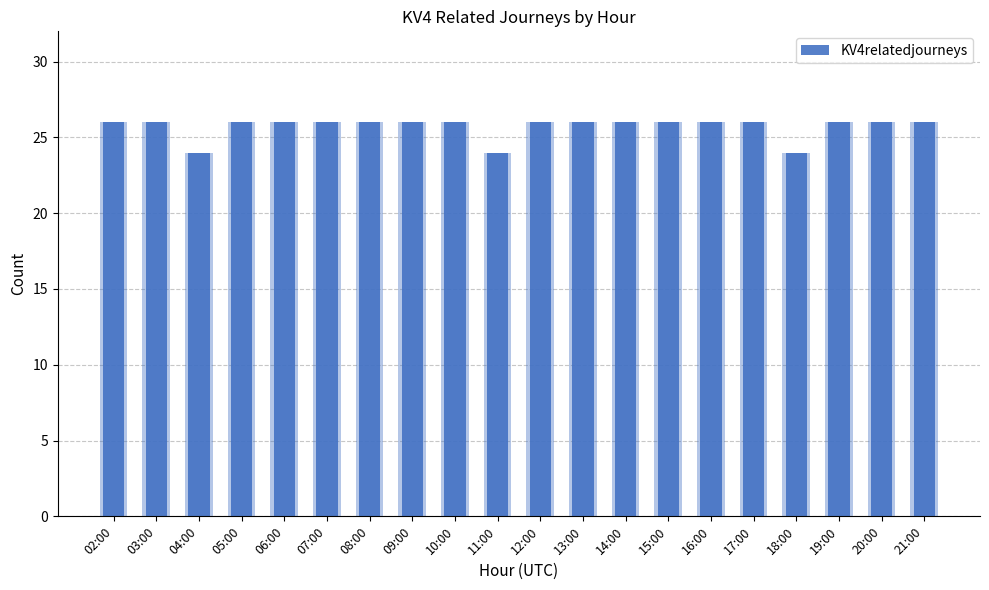

Is it true that the value at 20:00 is 26?

True